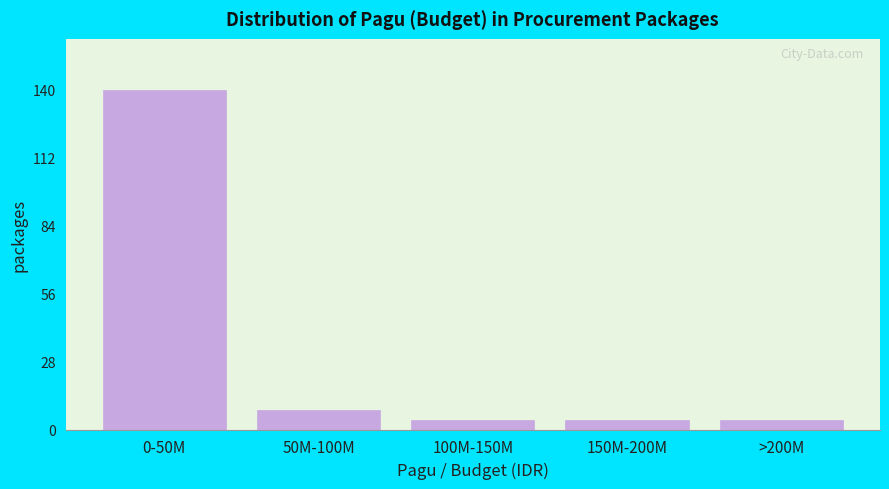

Reading left to right, transcribe all the data shown in this chart.

140	8	4	4	4